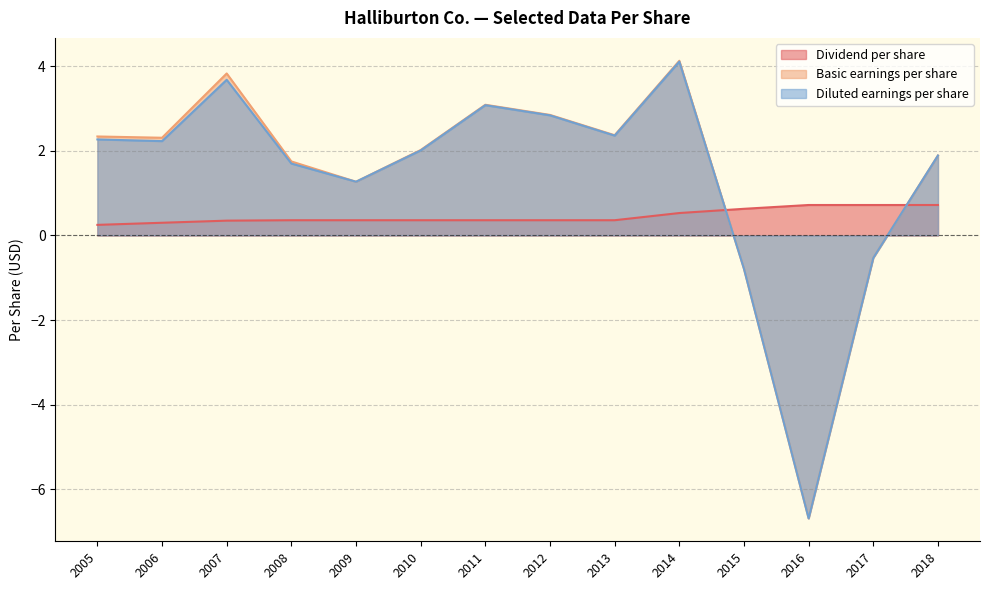

How many values in Basic earnings per share are above zero?

11